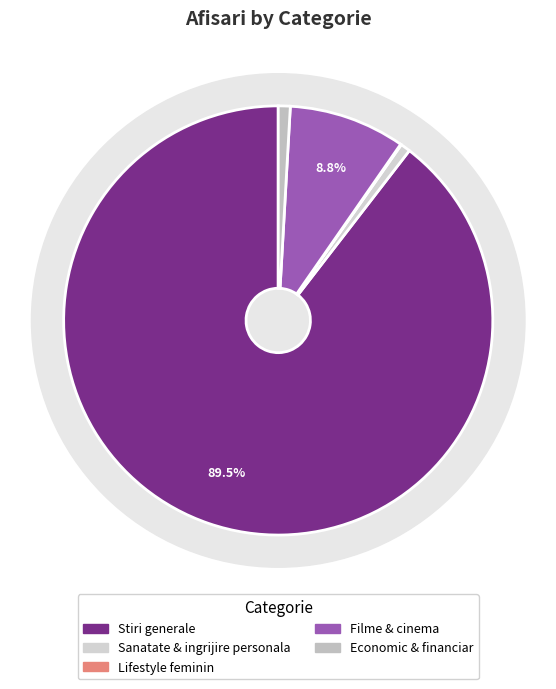

What percentage is the Stiri generale slice, to the nearest percent?

90%